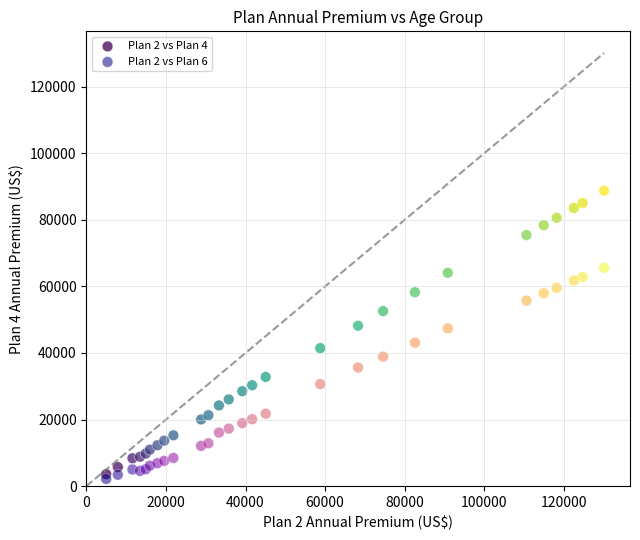

What are all the series names shown in the legend?

Plan 2 vs Plan 4, Plan 2 vs Plan 6